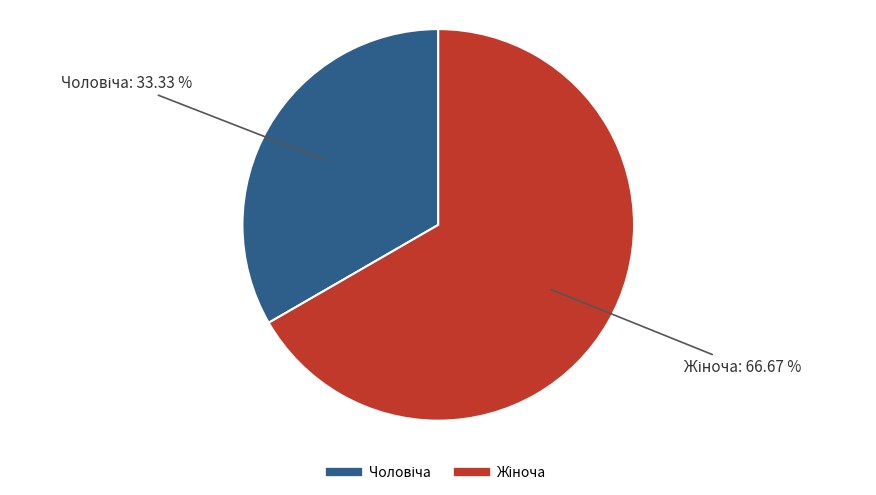

Is there a majority slice in this chart?

Yes